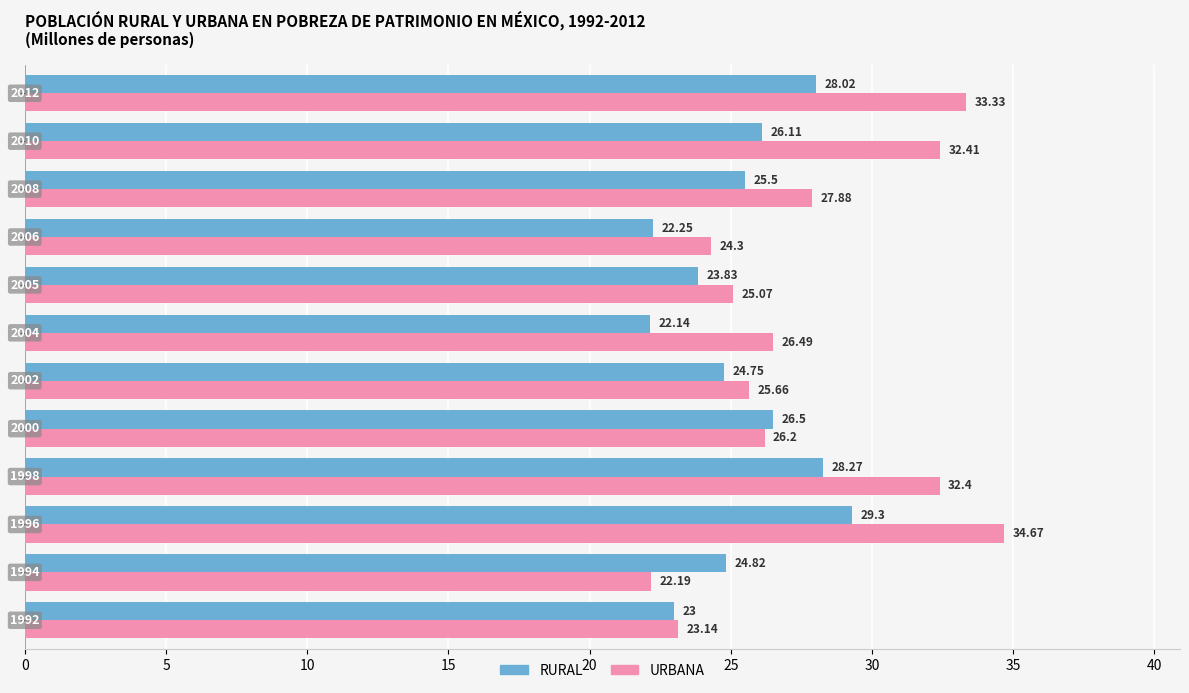

Which series has the widest spread of values?

URBANA